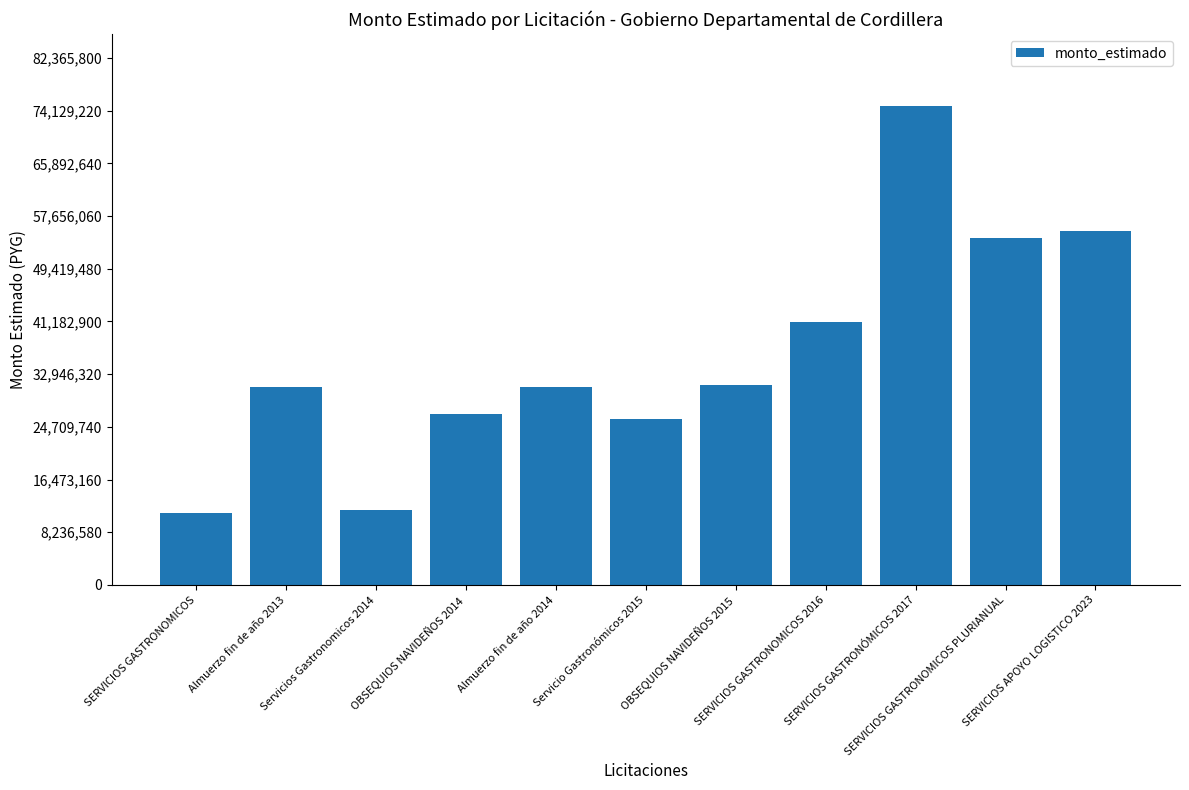

What is the maximum value shown in the chart?

74878000